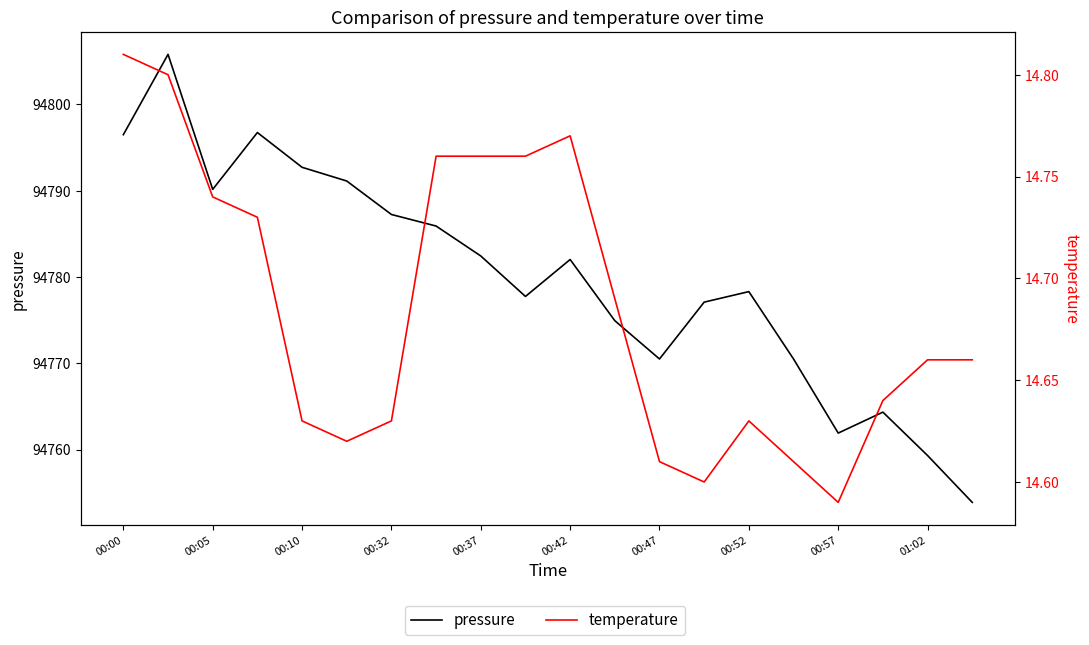

The value of pressure at 00:05 is 64044.8. True or false?

False